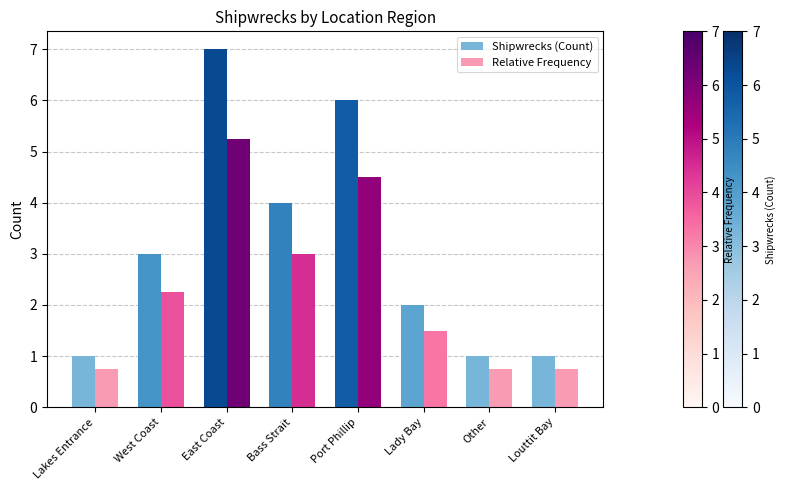

How many groups of bars are there?

8